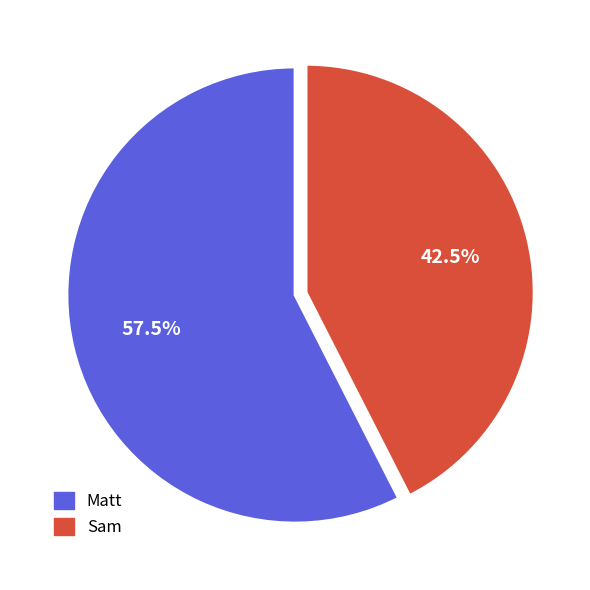

The Sam slice represents 55% of the pie. True or false?

False